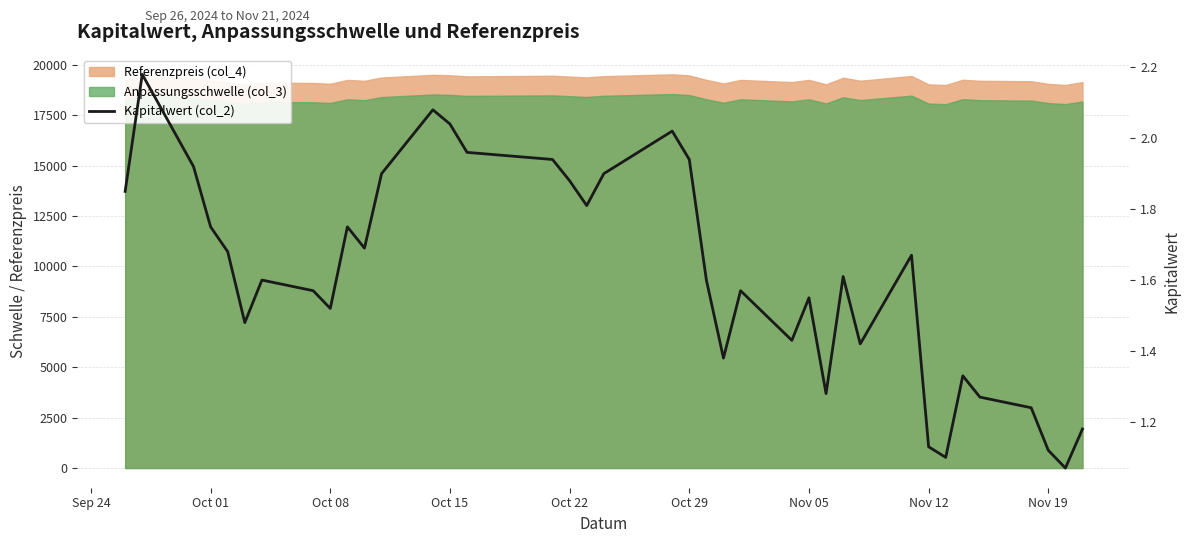

How many points are higher than both their immediate neighbors (excluding endpoints)?

10